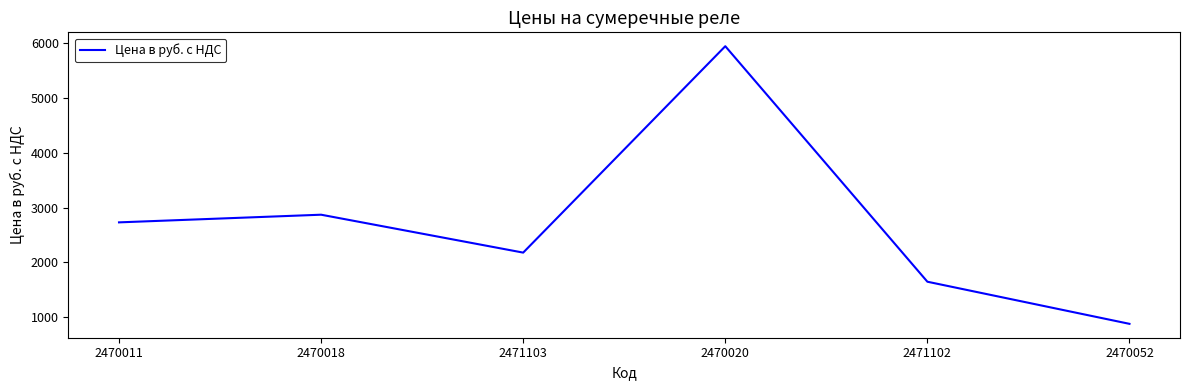

Which label corresponds to the largest value in the chart?

2470020